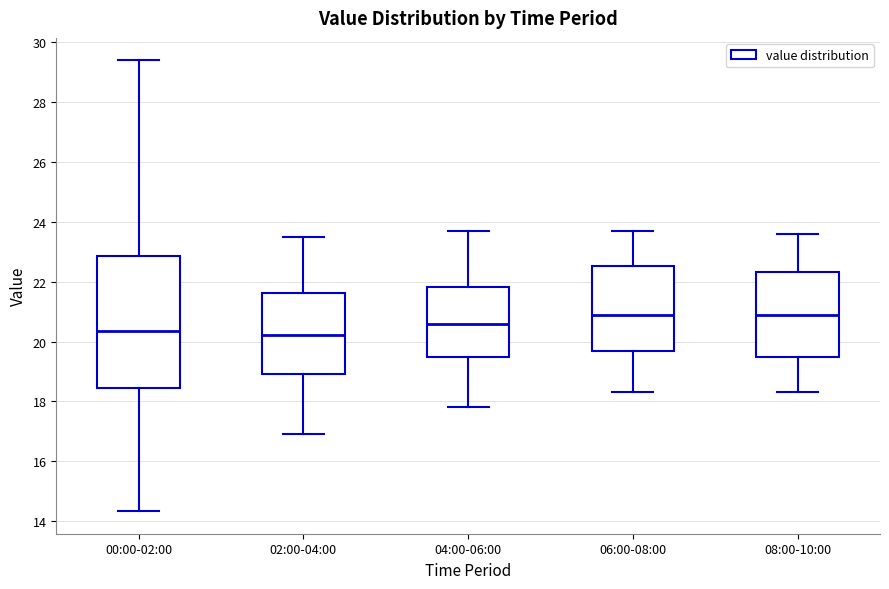

Reading left to right, transcribe this box plot: for each box, give where its median line is, the range the box spans, and where its two whiskers end, as read against the y-axis. The values are not printed on the chart, so give them approximately, as read against the axis.

00:00-02:00: median 20.4, box 18.4 to 22.8, whiskers 14.4 to 29.4
02:00-04:00: median 20.2, box 19.0 to 21.6, whiskers 17.0 to 23.6
04:00-06:00: median 20.6, box 19.4 to 21.8, whiskers 17.8 to 23.8
06:00-08:00: median 21.0, box 19.6 to 22.6, whiskers 18.4 to 23.8
08:00-10:00: median 21.0, box 19.4 to 22.4, whiskers 18.4 to 23.6